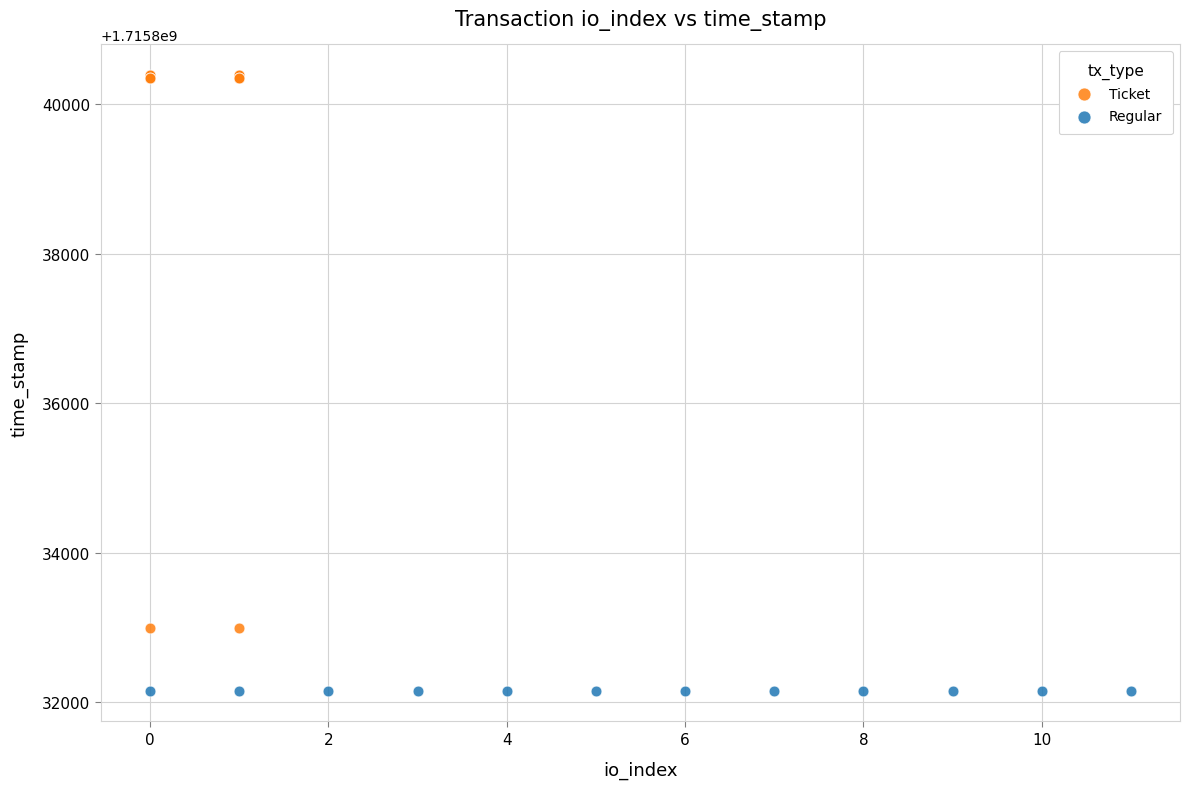

Which series reaches the minimum Y coordinate?

Regular